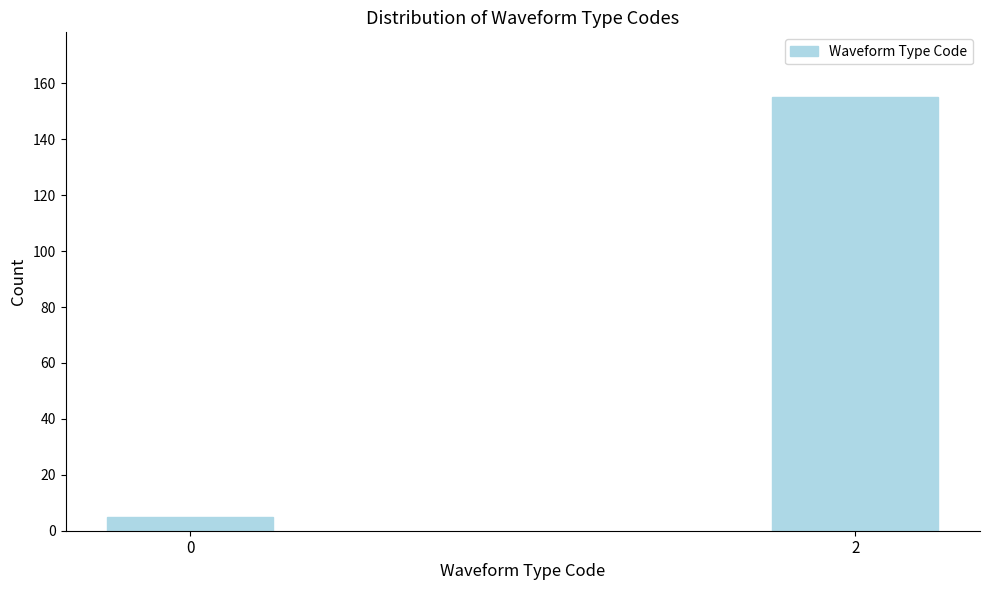

Reading left to right, transcribe all the data shown in this chart.

5	155